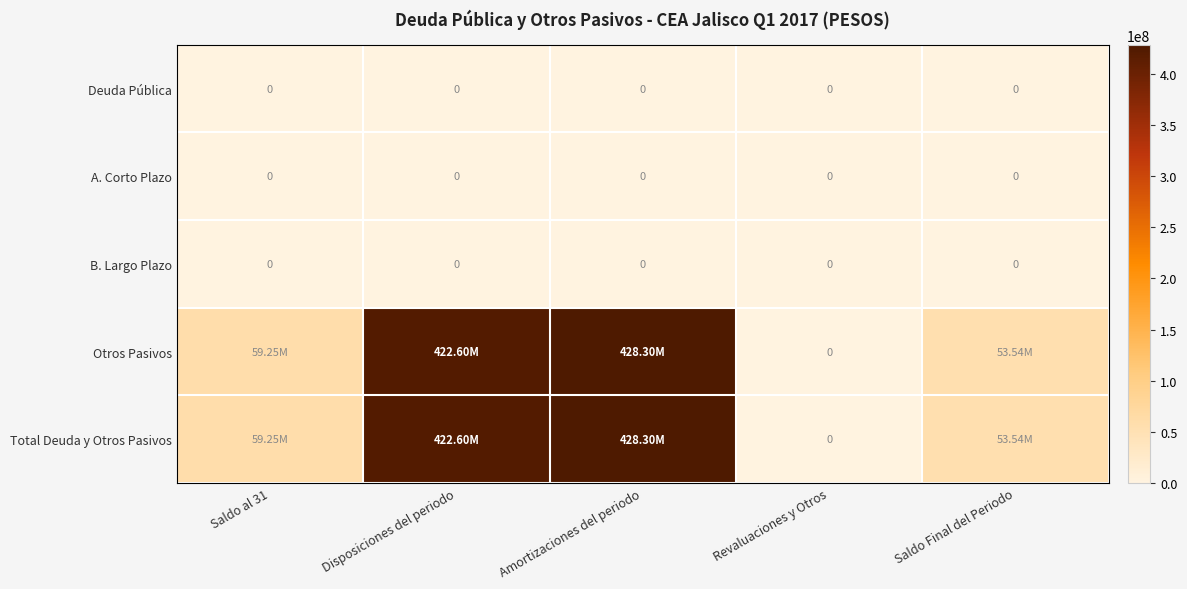

Which series changed the most between Amortizaciones del periodo and Revaluaciones y Otros?

Otros Pasivos